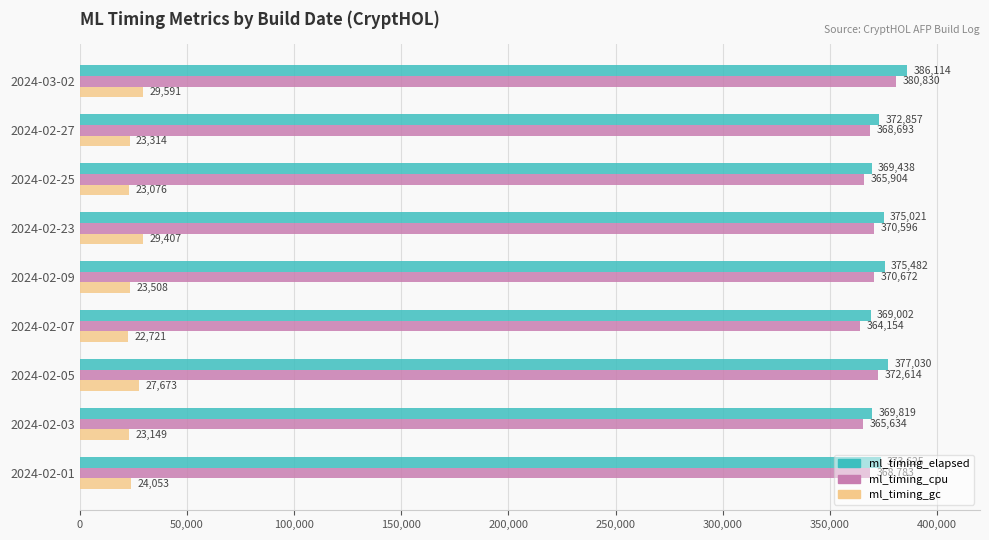

True or false: ml_timing_gc has a value of 46879 at 2024-02-23.

False